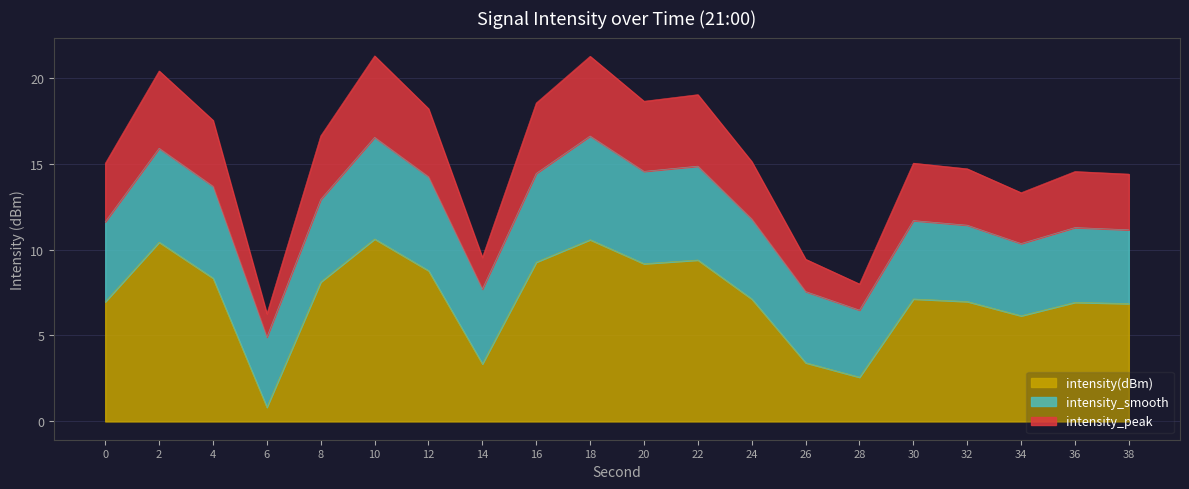

Does the chart have visible grid lines?

Yes